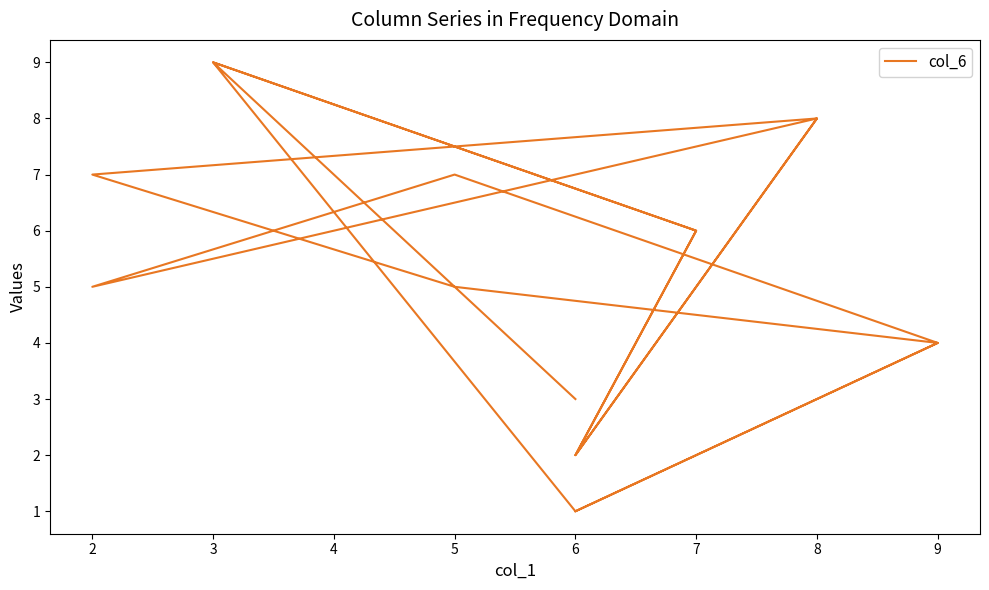

Between 9 and 2, which is larger?

2